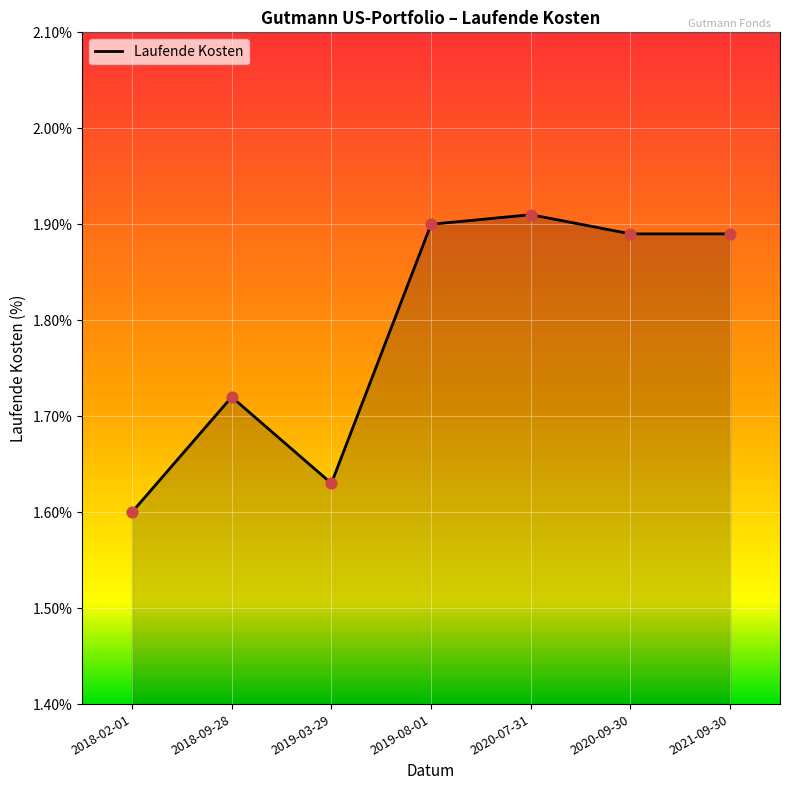

Which has a higher value, 2018-09-28 or 2019-03-29?

2018-09-28